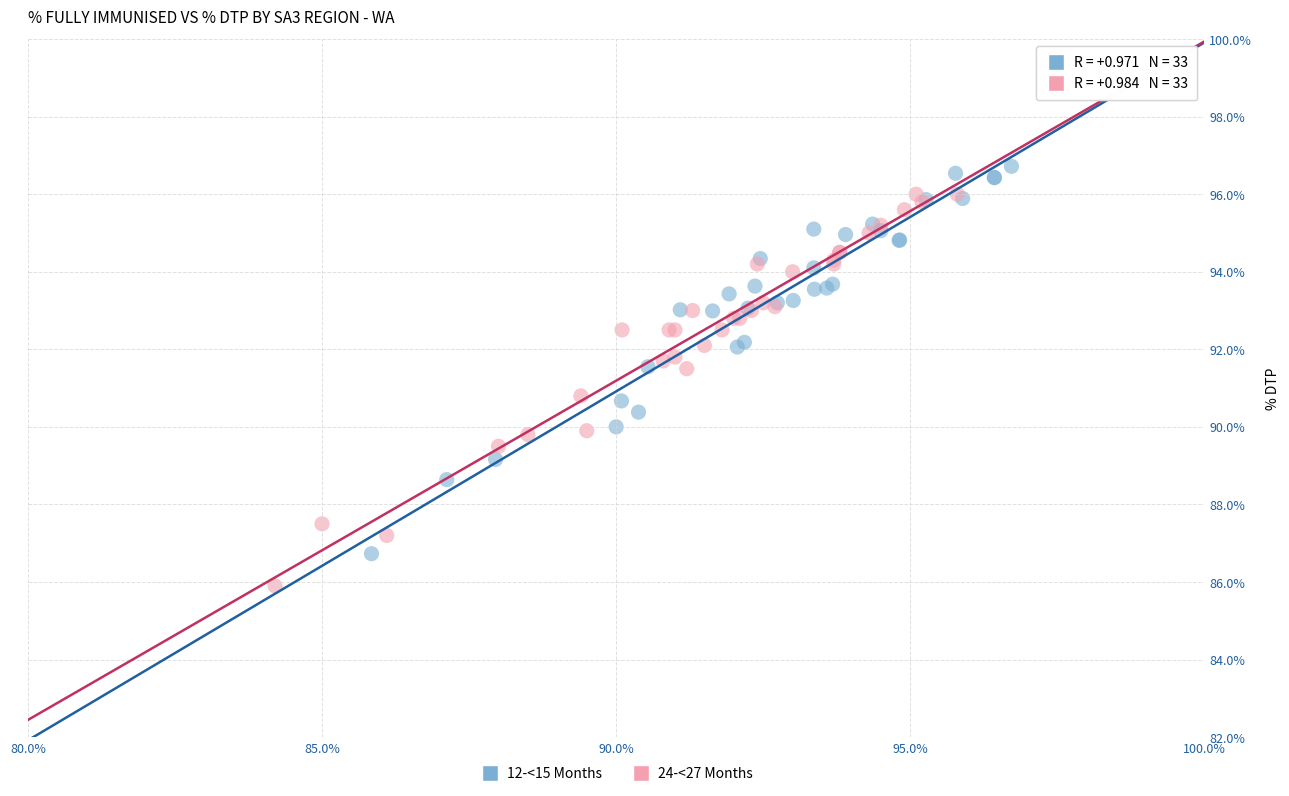

What are all the series names shown in the legend?

12-<15 Months, 24-<27 Months